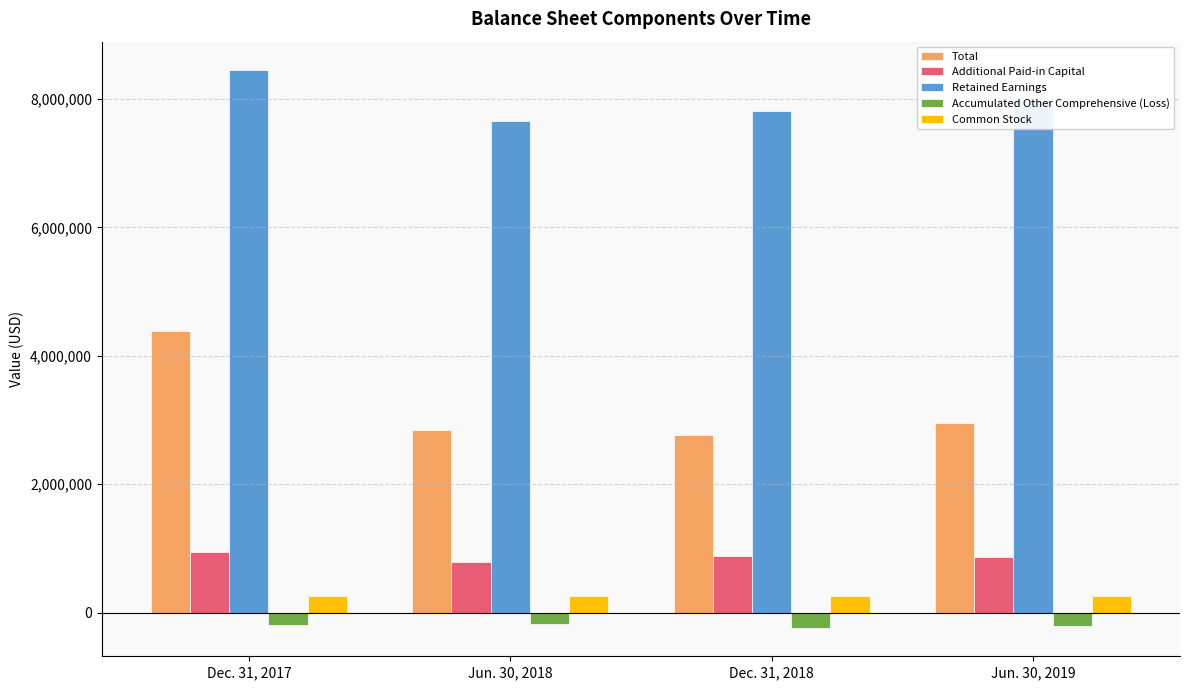

How many bars are there in total?

20